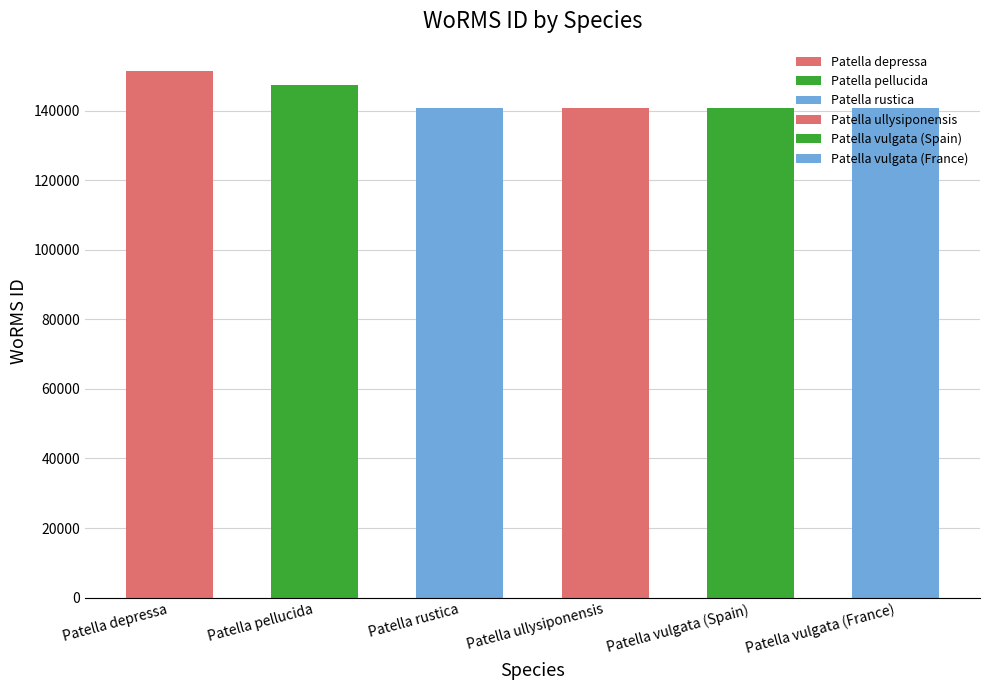

Reading right to left, what are all the values shown in this chart?

Patella vulgata (France)=140685	Patella vulgata (Spain)=140685	Patella ullysiponensis=140684	Patella rustica=140683	Patella pellucida=147459	Patella depressa=151374